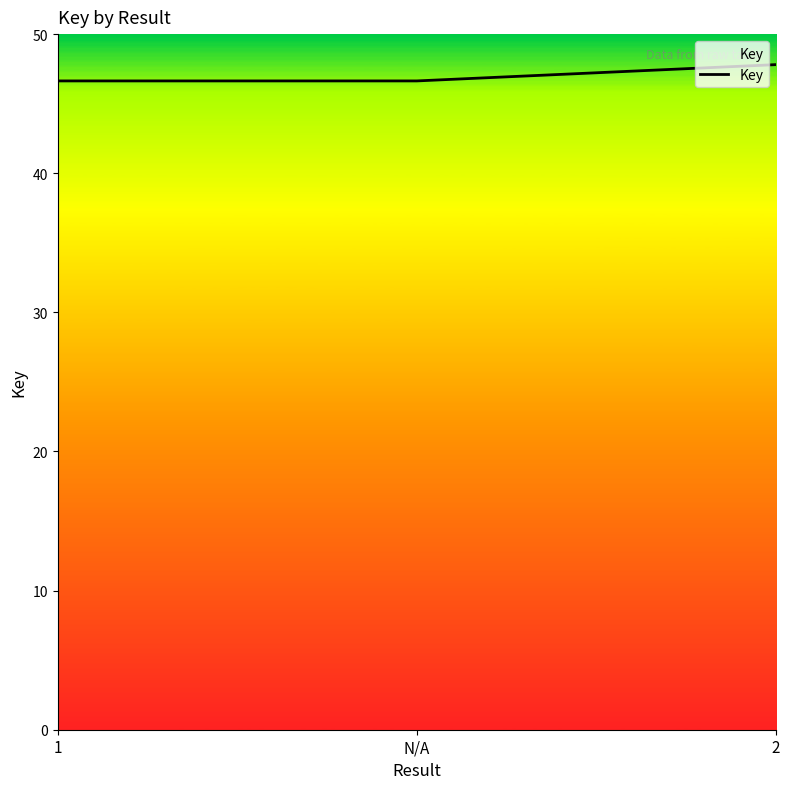

What is the ratio of the value at 1 to the value at 2?

1.0